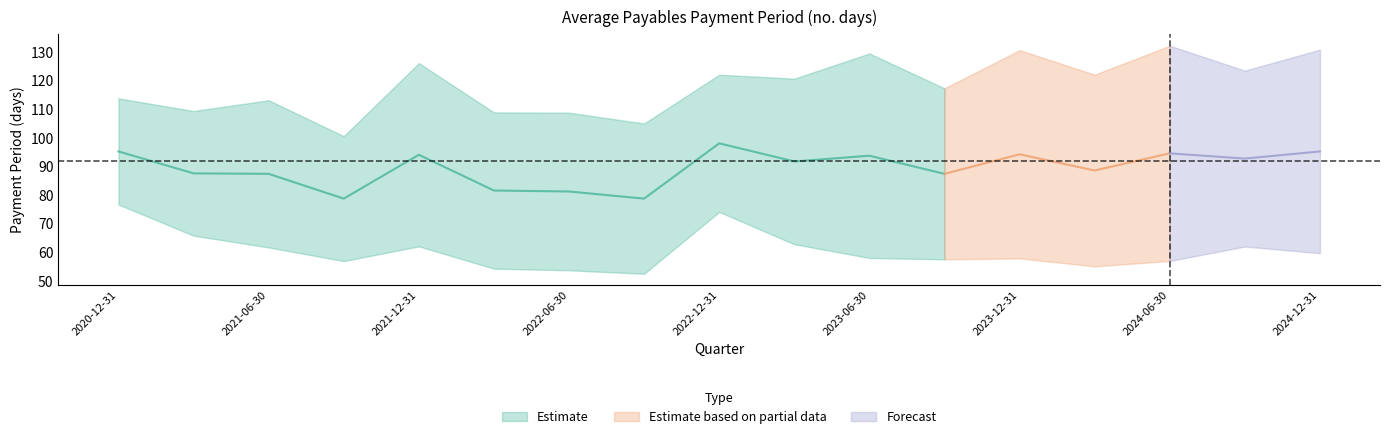

True or false: Merck & Co. Inc. has more than 0 points higher than both neighbors.

True